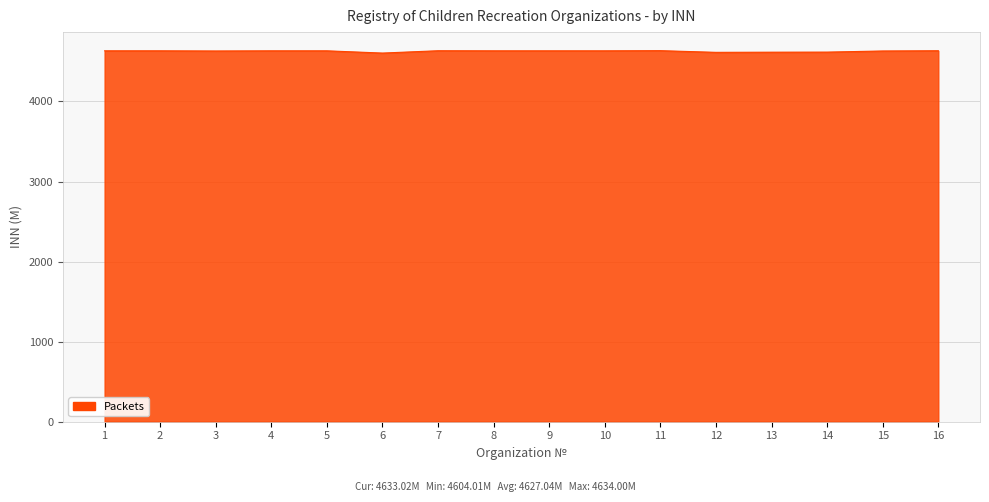

Approximately how many times larger is the value at 10 compared to 6?

1.0